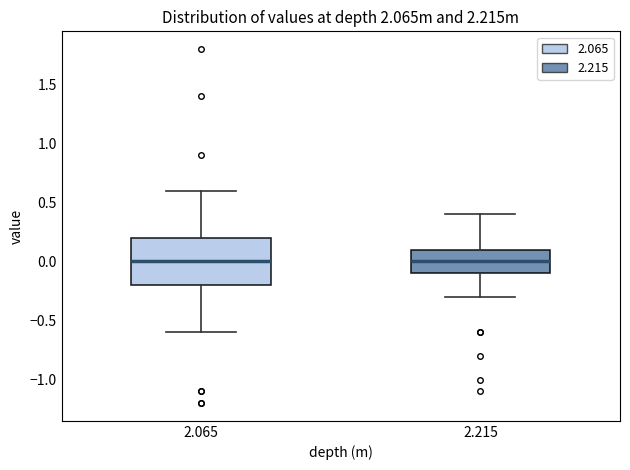

Reading left to right, transcribe this box plot: for each box, give where its median line is, the range the box spans, and where its two whiskers end, as read against the y-axis. The values are not printed on the chart, so give them approximately, as read against the axis.

2.065: median 0.0, box -0.2 to 0.2, whiskers -0.6 to 0.6
2.215: median 0.0, box -0.1 to 0.1, whiskers -0.3 to 0.4